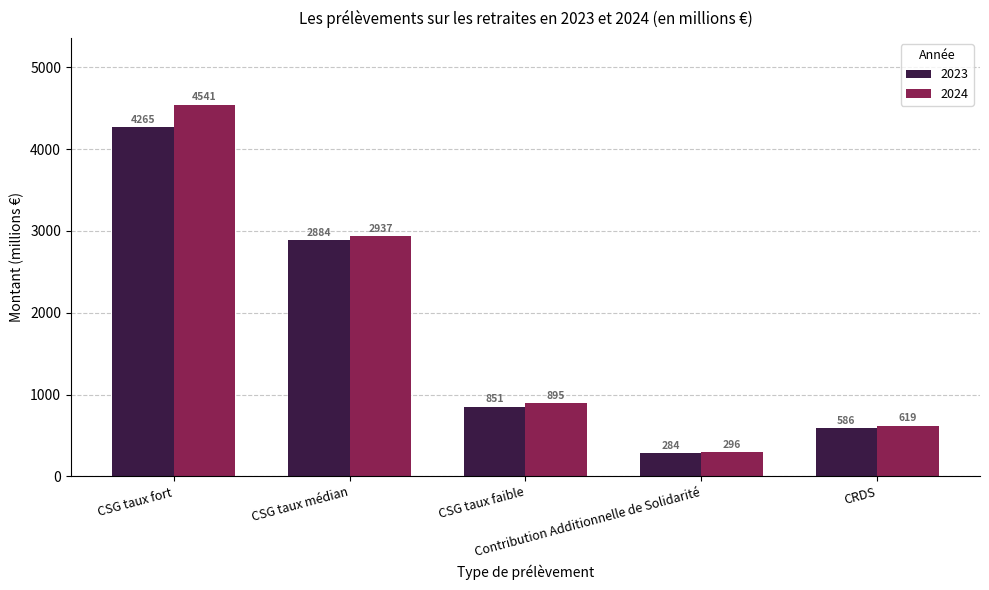

How many data points does each series have?

5